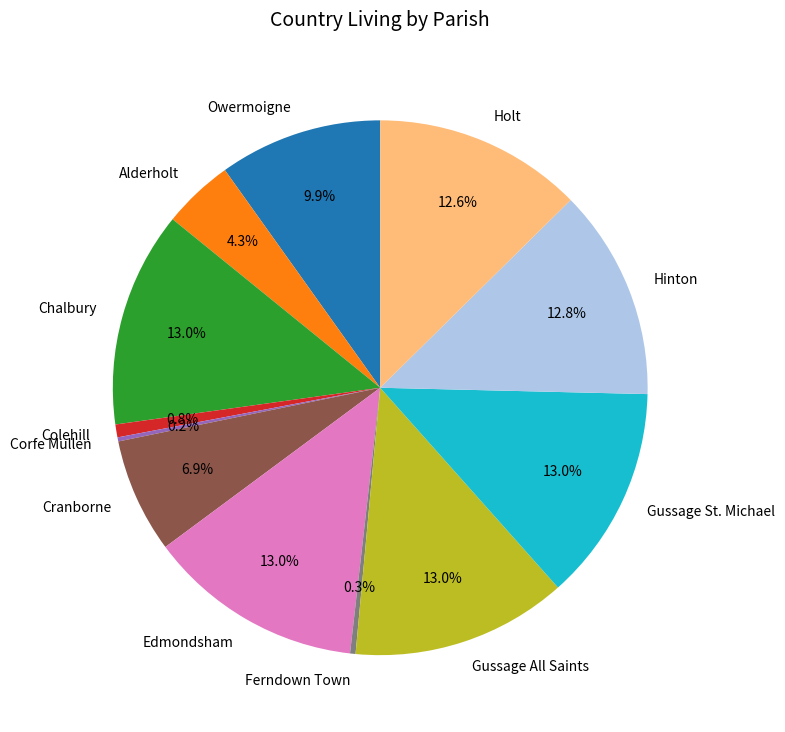

Does any single category account for the majority?

No